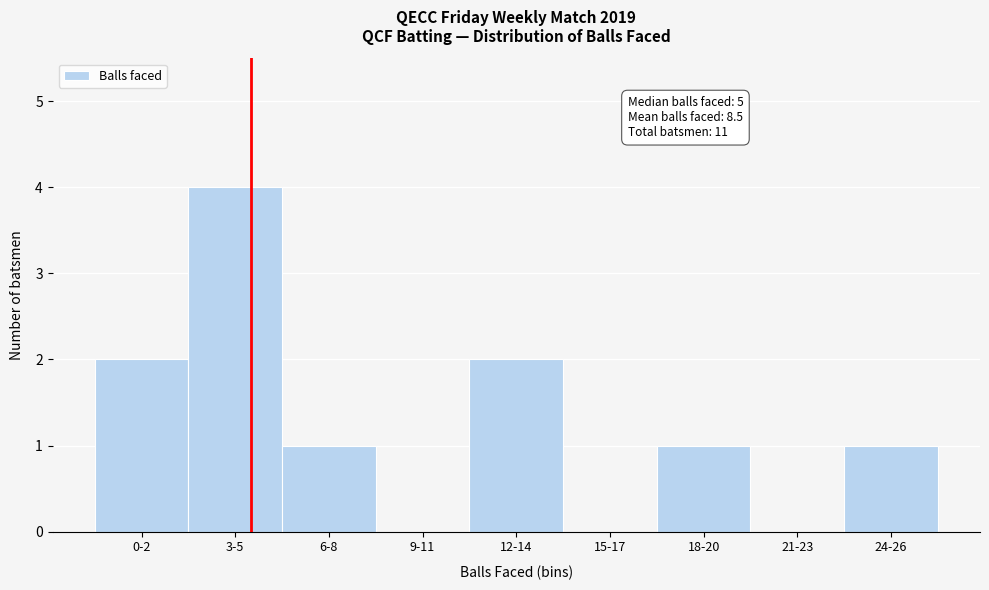

Reading right to left, list all the values displayed in this chart.

24-26=1	21-23=0	18-20=1	15-17=0	12-14=2	9-11=0	6-8=1	3-5=4	0-2=2